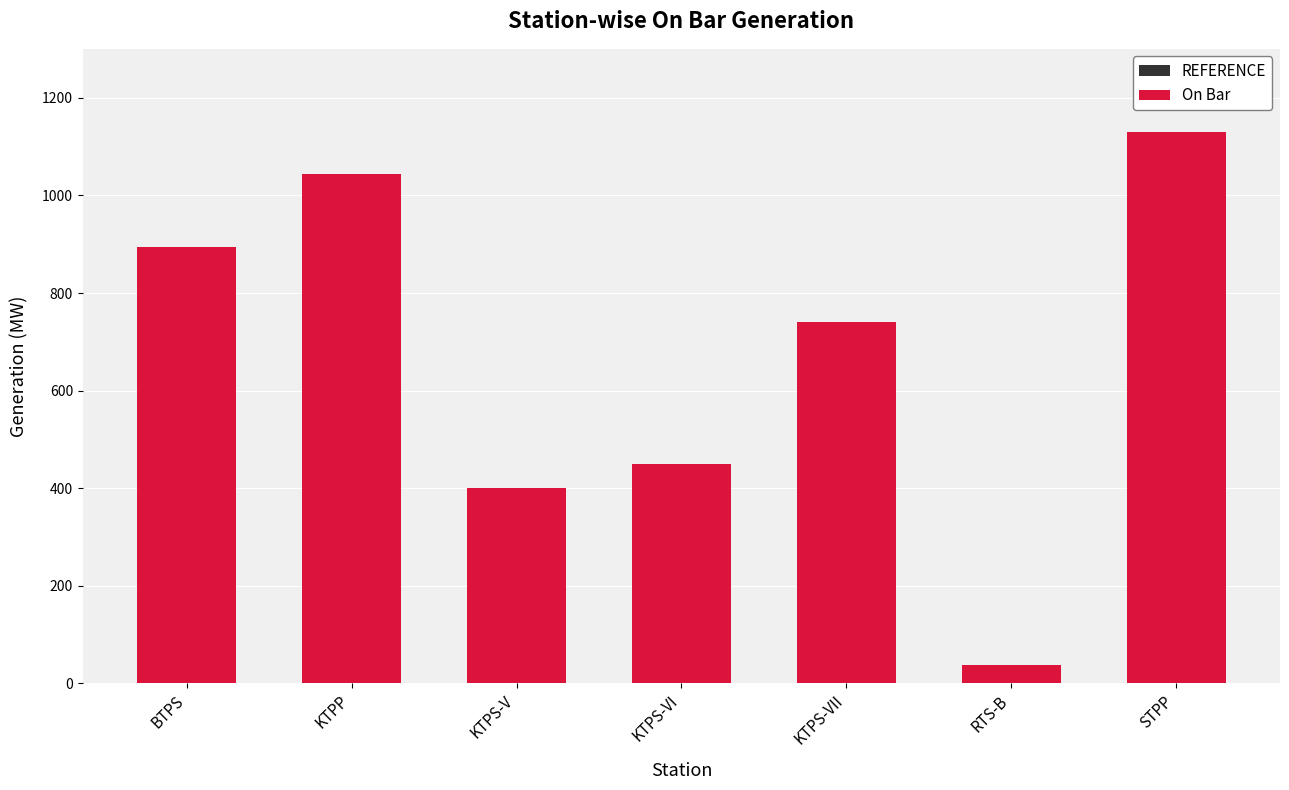

At which category is the sum across all series the highest?

STPP